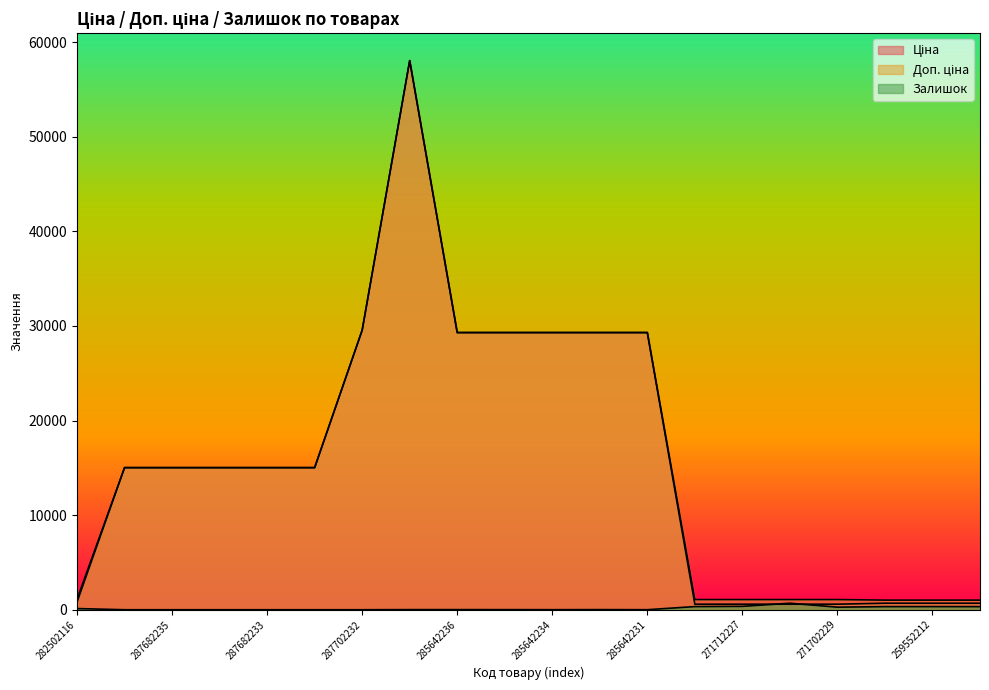

What is the sum of the Ціна values at 259552212 and 271712228?

1275.1